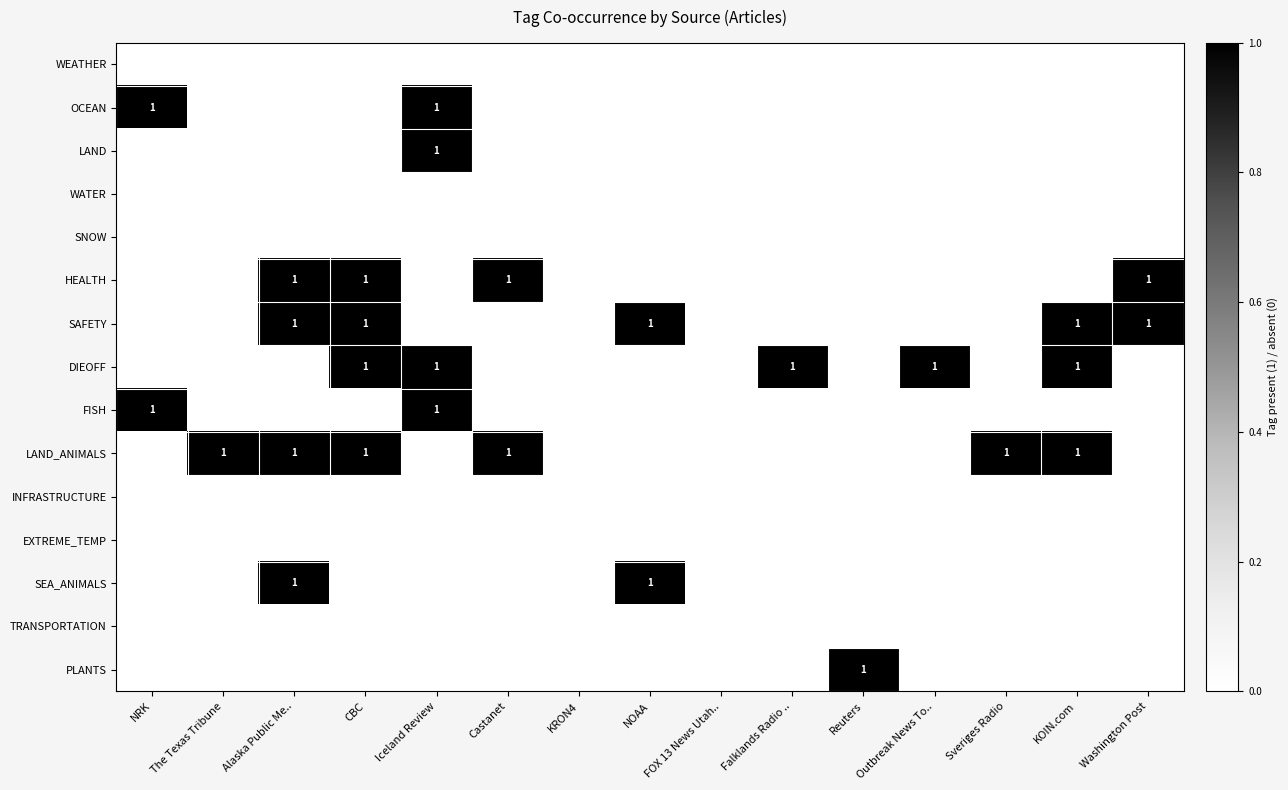

What is the greatest value displayed?

1